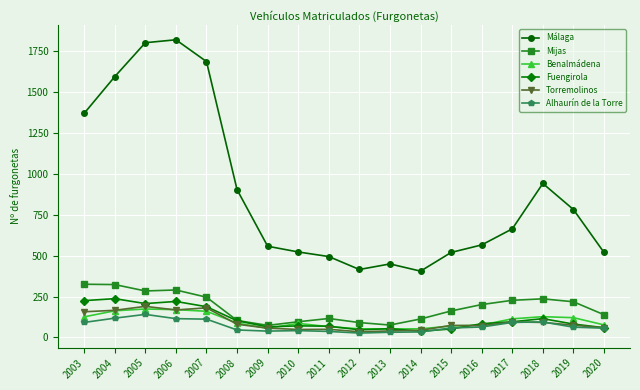

In Benalmádena, how many points are lower than both neighbors (excluding endpoints)?

2